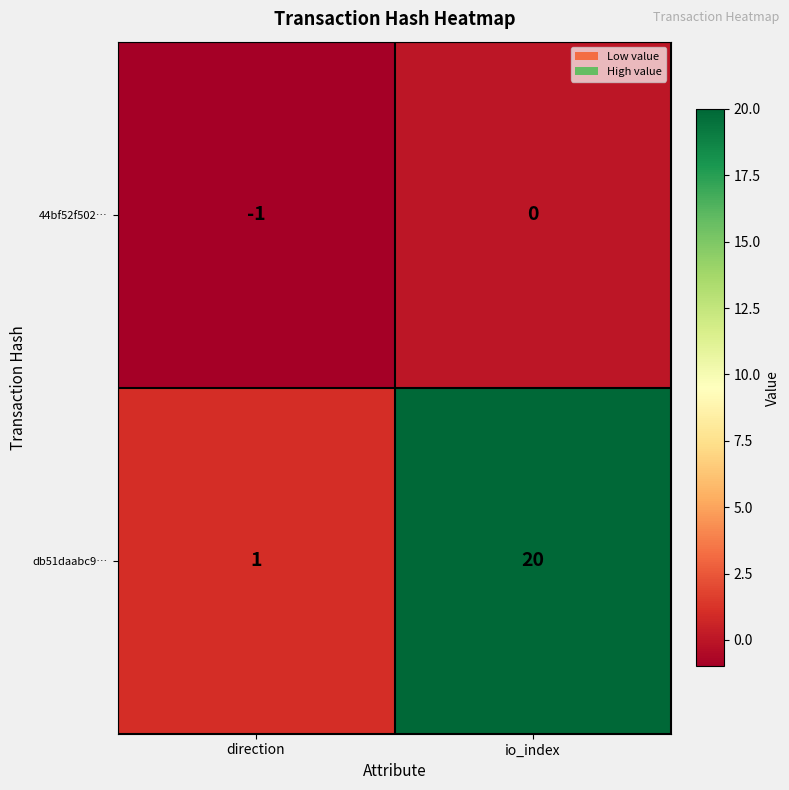

Reading right to left, list all the values displayed in this chart.

44bf52f502…: 0	-1
db51daabc9…: 20	1